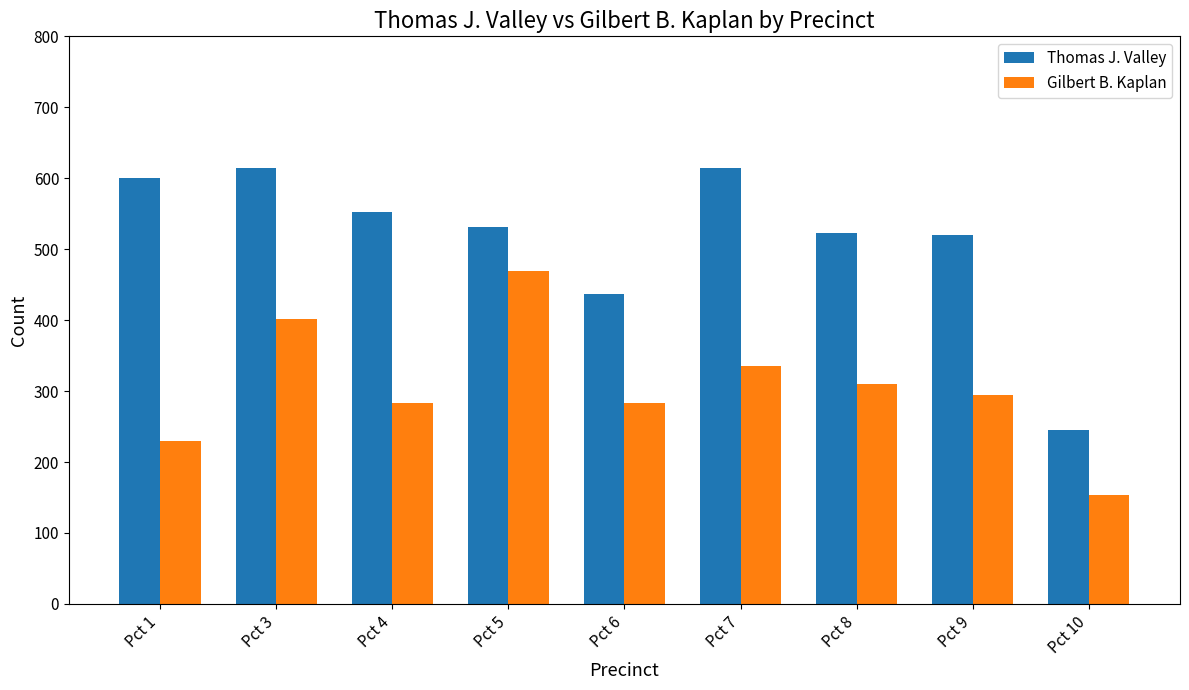

At which category does the chart reach its minimum across all series?

Pct 10